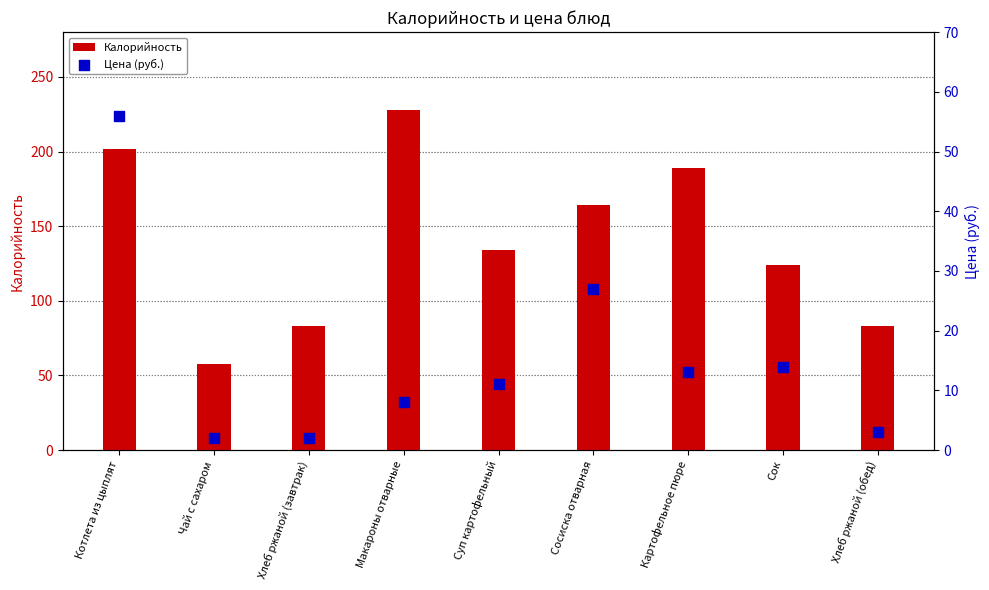

Which series has the widest spread of Y values?

Калорийность